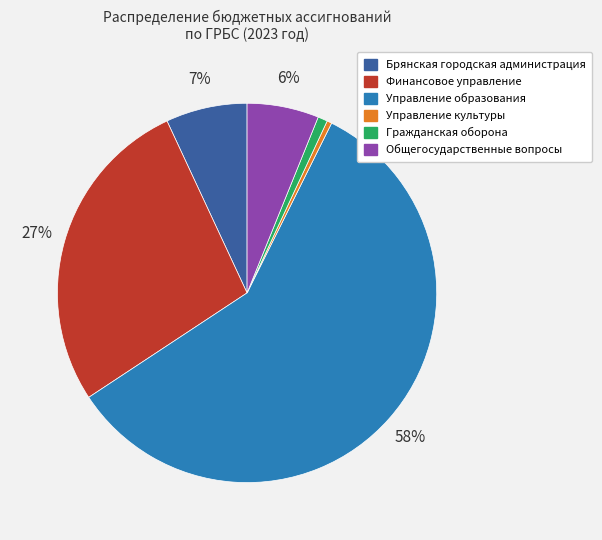

Count the number of slices in the pie.

6